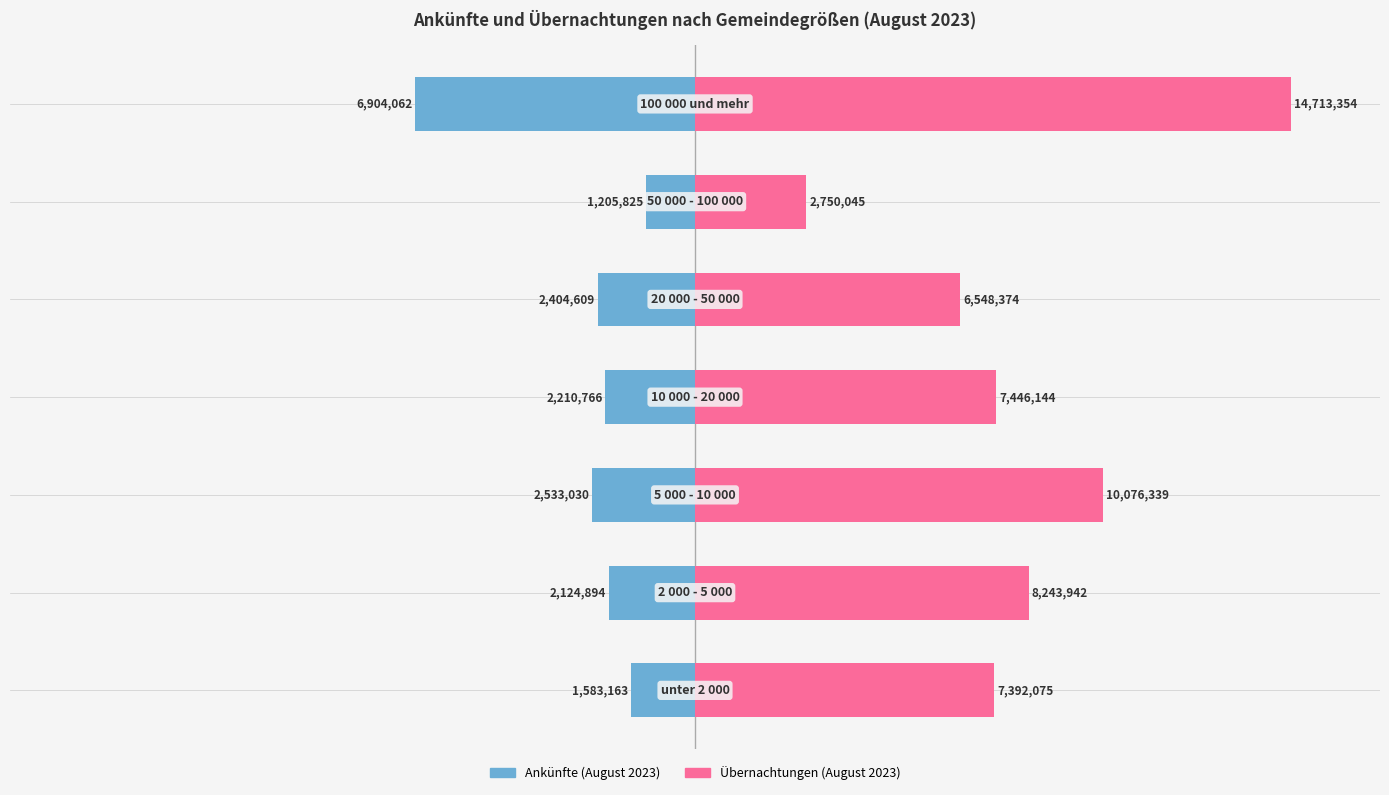

How many distinct data groups are displayed?

2